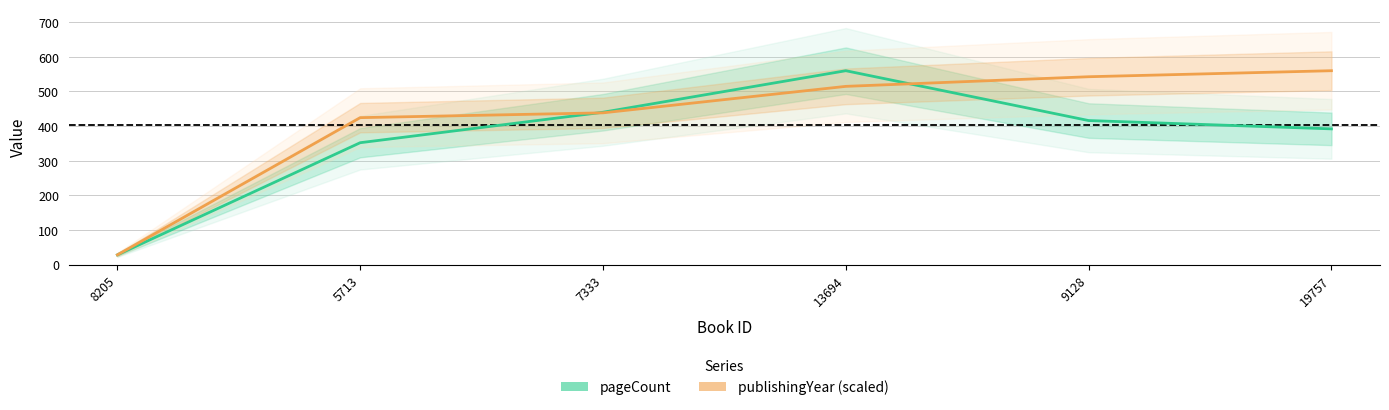

How many data points in pageCount are above 416?

2